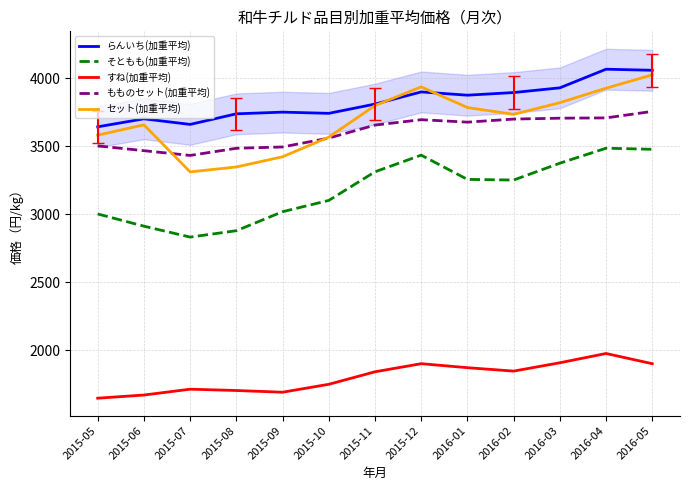

The らんいち(加重平均) series shows 5409.5 at 2015-06. True or false?

False